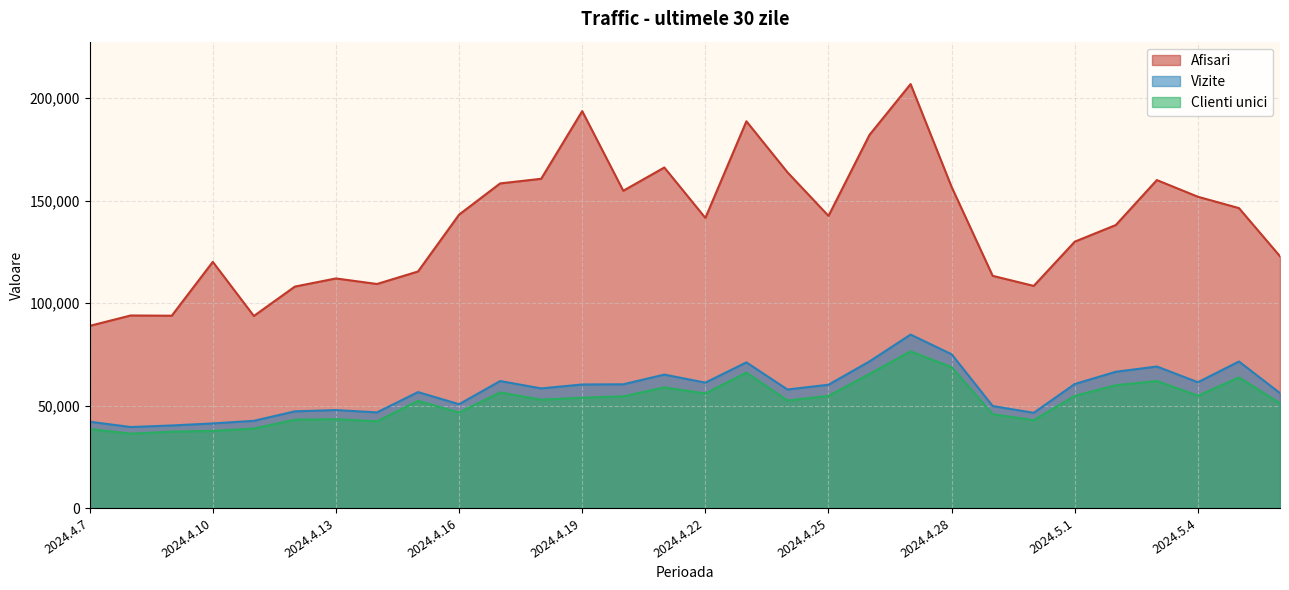

Reading right to left, what are all the values shown in this chart?

Afisari: 2024.5.6=122844	2024.5.5=146340	2024.5.4=151879	2024.5.3=160019	2024.5.2=138090	2024.5.1=129981	2024.4.30=108389	2024.4.29=113303	2024.4.28=156656	2024.4.27=206848	2024.4.26=182100	2024.4.25=142553	2024.4.24=163818	2024.4.23=188697	2024.4.22=141561	2024.4.21=166153	2024.4.20=154808	2024.4.19=193658	2024.4.18=160645	2024.4.17=158386	2024.4.16=143162	2024.4.15=115429	2024.4.14=109324	2024.4.13=112030	2024.4.12=108068	2024.4.11=93721	2024.4.10=120121	2024.4.9=93849	2024.4.8=93969	2024.4.7=88898
Vizite: 2024.5.6=56086	2024.5.5=71515	2024.5.4=61396	2024.5.3=69066	2024.5.2=66509	2024.5.1=60542	2024.4.30=46484	2024.4.29=49792	2024.4.28=75032	2024.4.27=84645	2024.4.26=71568	2024.4.25=60188	2024.4.24=57853	2024.4.23=71088	2024.4.22=61199	2024.4.21=65122	2024.4.20=60398	2024.4.19=60305	2024.4.18=58390	2024.4.17=61985	2024.4.16=50672	2024.4.15=56595	2024.4.14=46686	2024.4.13=47822	2024.4.12=47200	2024.4.11=42579	2024.4.10=41301	2024.4.9=40304	2024.4.8=39547	2024.4.7=42136
Clienti unici: 2024.5.6=51120	2024.5.5=63731	2024.5.4=54813	2024.5.3=61984	2024.5.2=59937	2024.5.1=54754	2024.4.30=42883	2024.4.29=45800	2024.4.28=68740	2024.4.27=76443	2024.4.26=65460	2024.4.25=54725	2024.4.24=52462	2024.4.23=66091	2024.4.22=55894	2024.4.21=58878	2024.4.20=54507	2024.4.19=53855	2024.4.18=52877	2024.4.17=56404	2024.4.16=46610	2024.4.15=52335	2024.4.14=42302	2024.4.13=43381	2024.4.12=43108	2024.4.11=38801	2024.4.10=37655	2024.4.9=37287	2024.4.8=36317	2024.4.7=38554